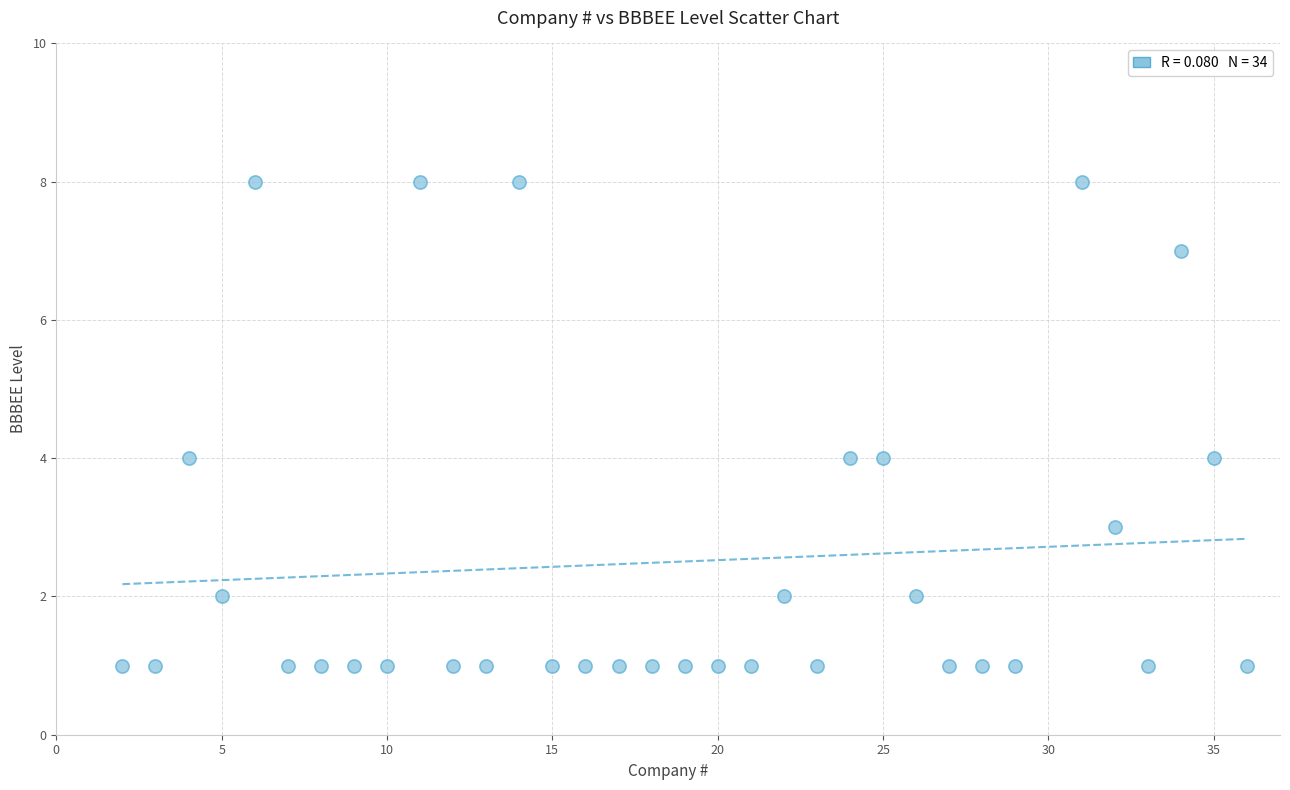

What is the range of X values (max minus min)?

34